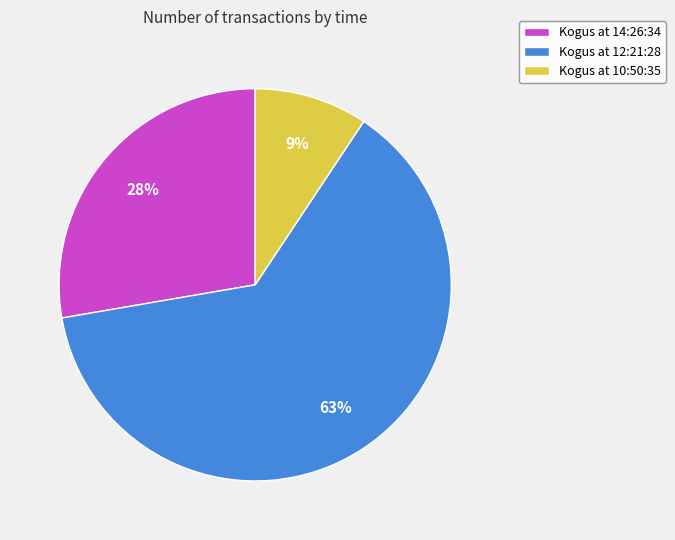

Is there a majority slice in this chart?

Yes